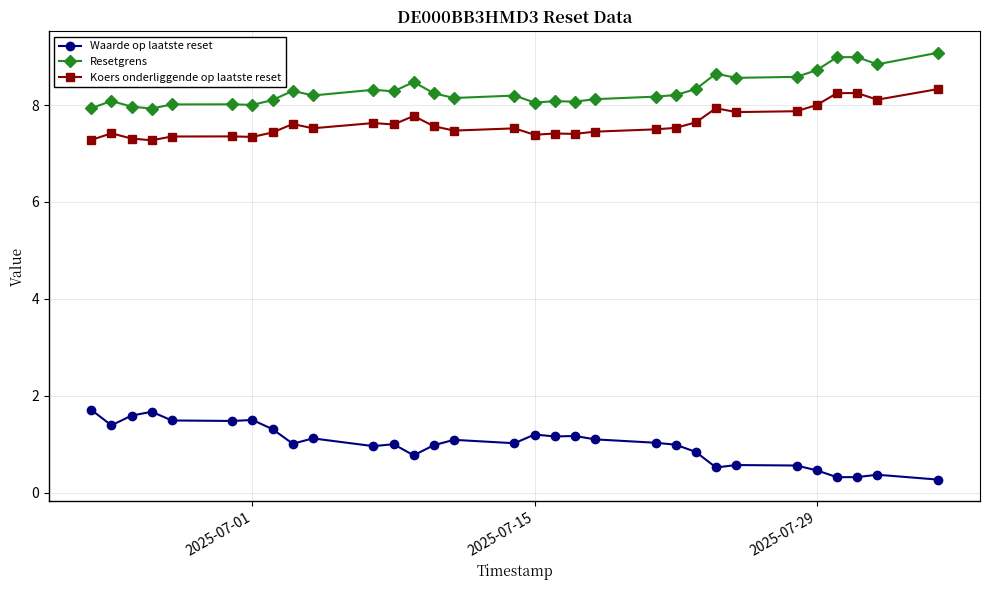

List the series in order of their peak value, lowest first.

Waarde op laatste reset, Koers onderliggende op laatste reset, Resetgrens